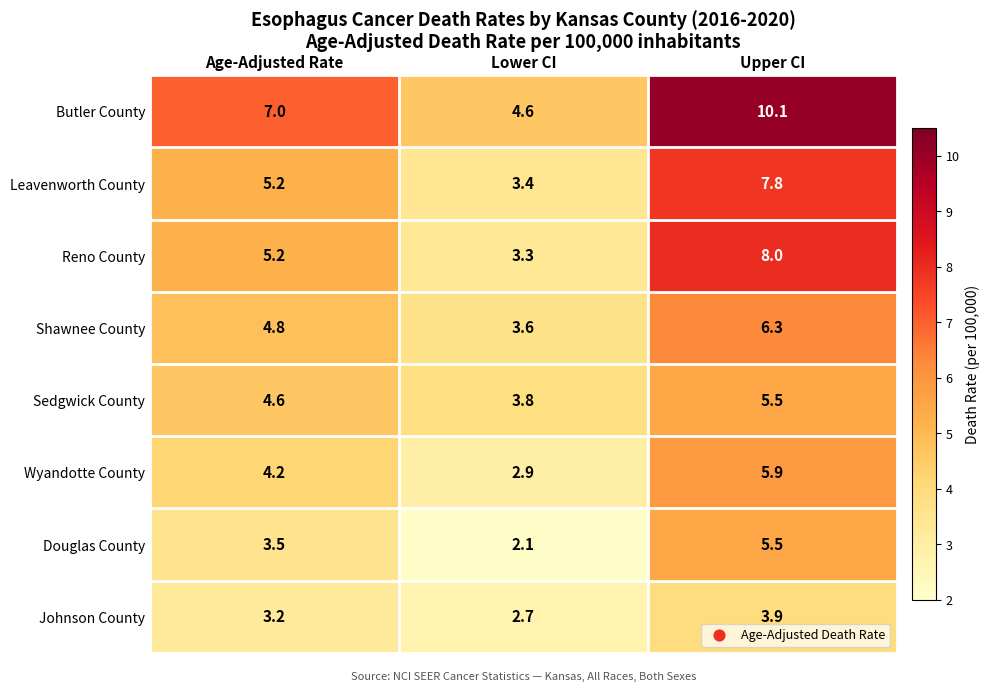

Reading right to left, list all the values displayed in this chart.

Butler County: 10.1	4.6	7.0
Leavenworth County: 7.8	3.4	5.2
Reno County: 8.0	3.3	5.2
Shawnee County: 6.3	3.6	4.8
Sedgwick County: 5.5	3.8	4.6
Wyandotte County: 5.9	2.9	4.2
Douglas County: 5.5	2.1	3.5
Johnson County: 3.9	2.7	3.2